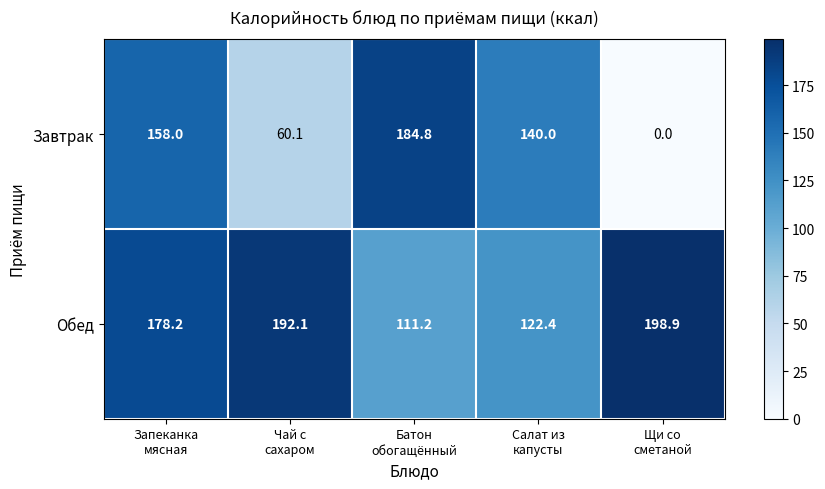

Which series has the largest range (max minus min)?

Завтрак